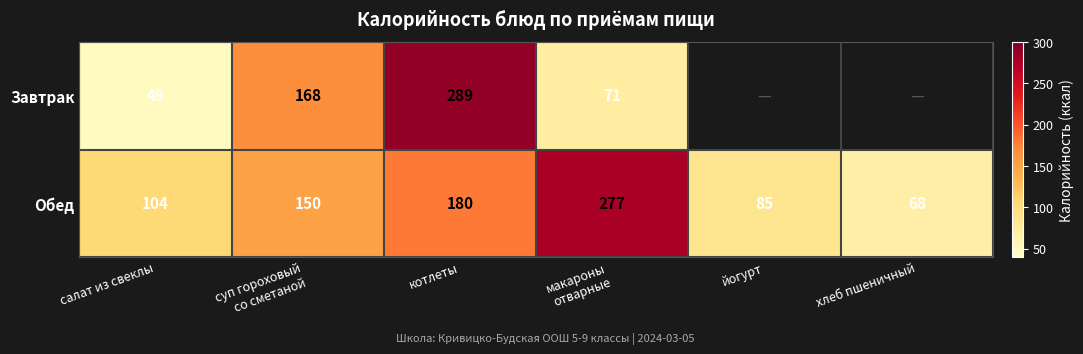

At how many categories does at least one series exceed 244?

2